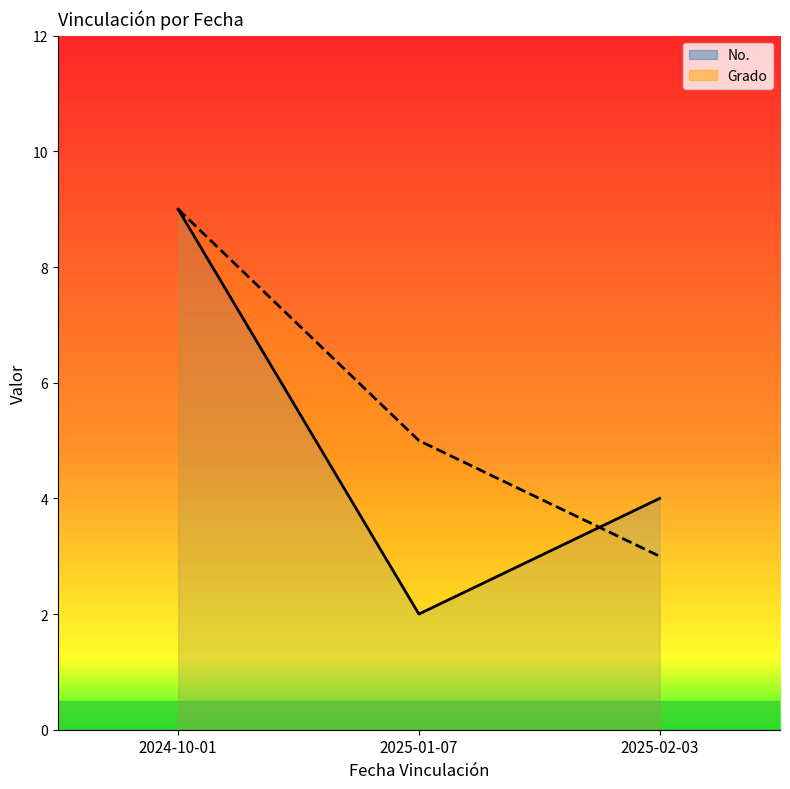

Is the value of No. at 2024-10-01 greater than the value of Grado at 2024-10-01?

No